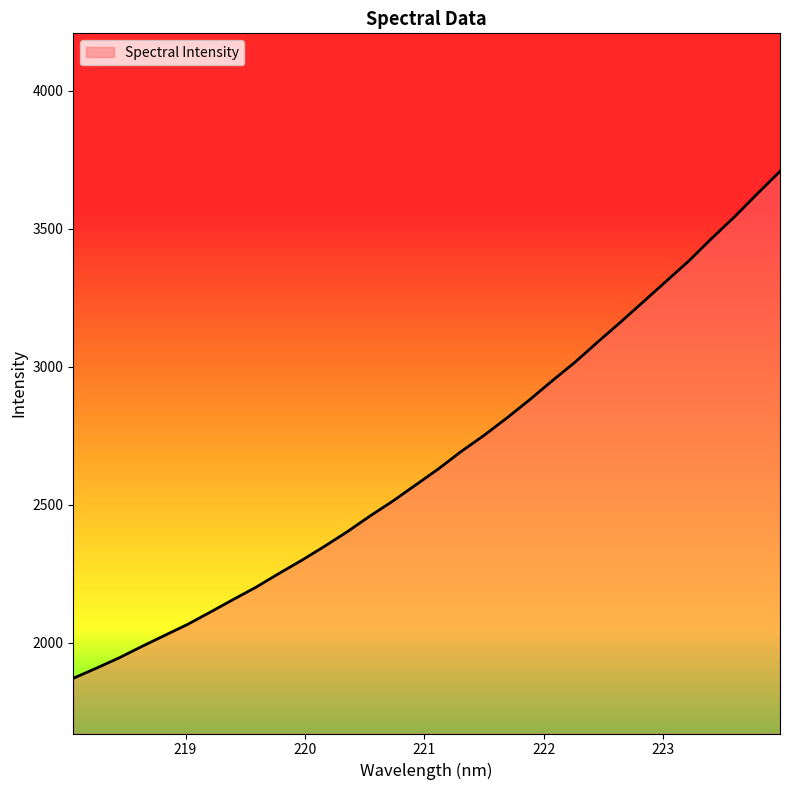

What is the difference between the maximum and minimum values?

1836.6